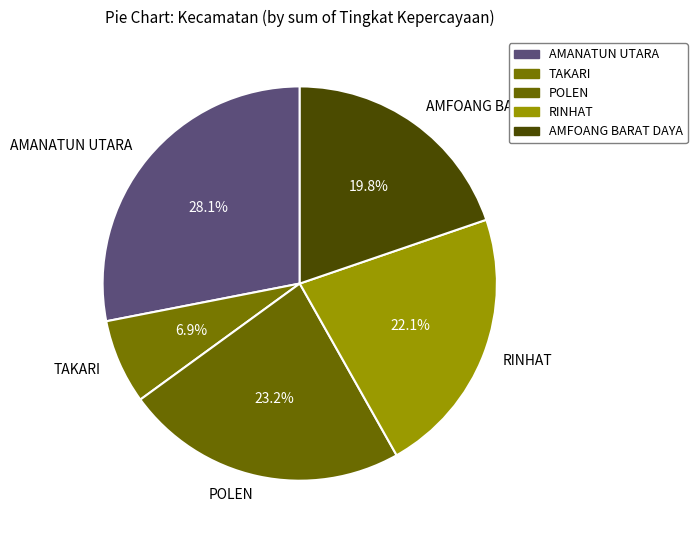

Approximately how many times larger is the value at TAKARI compared to POLEN?

0.3